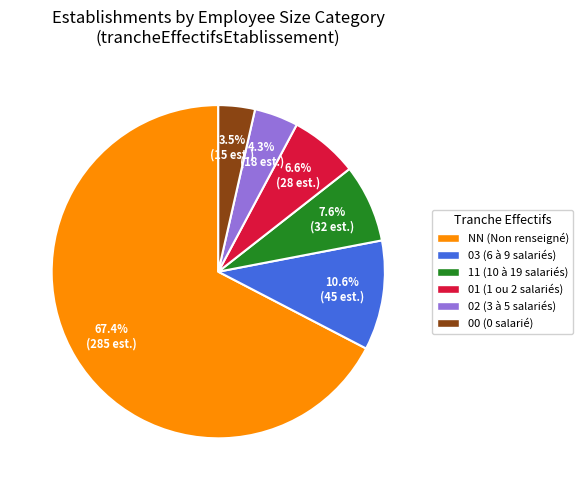

Rank the categories by value from highest to lowest.

NN, 03, 11, 01, 02, 00